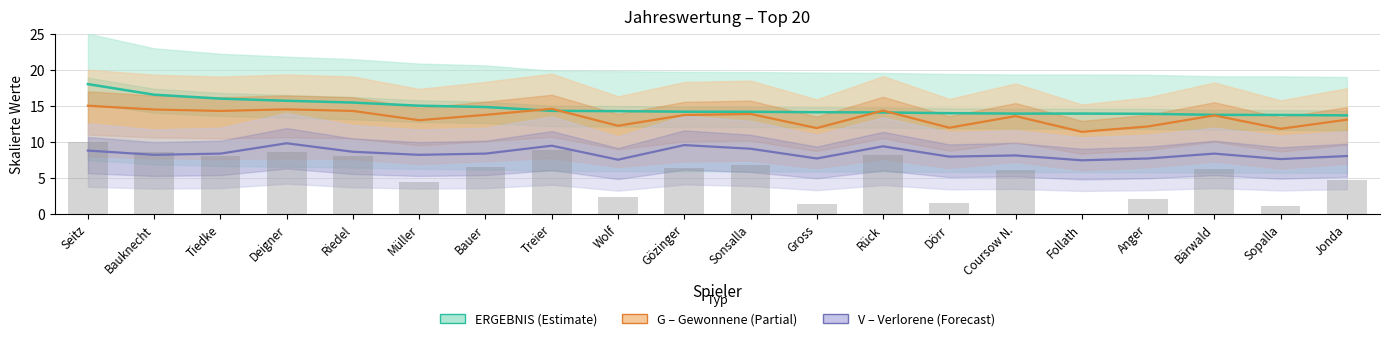

What is the sum of all V (Verloren) values?

168.2